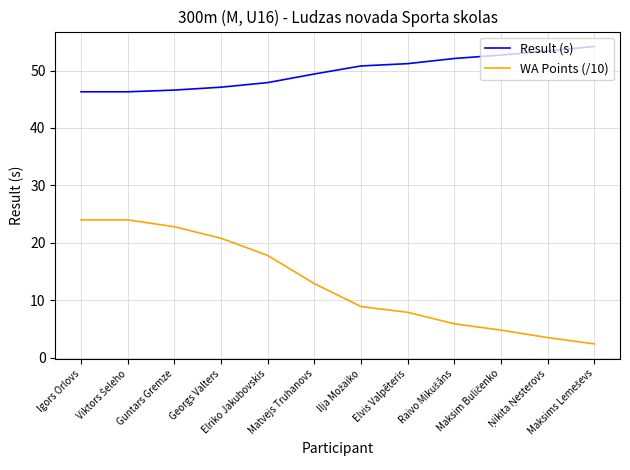

Which series has the largest range (max minus min)?

WA Points (/10)